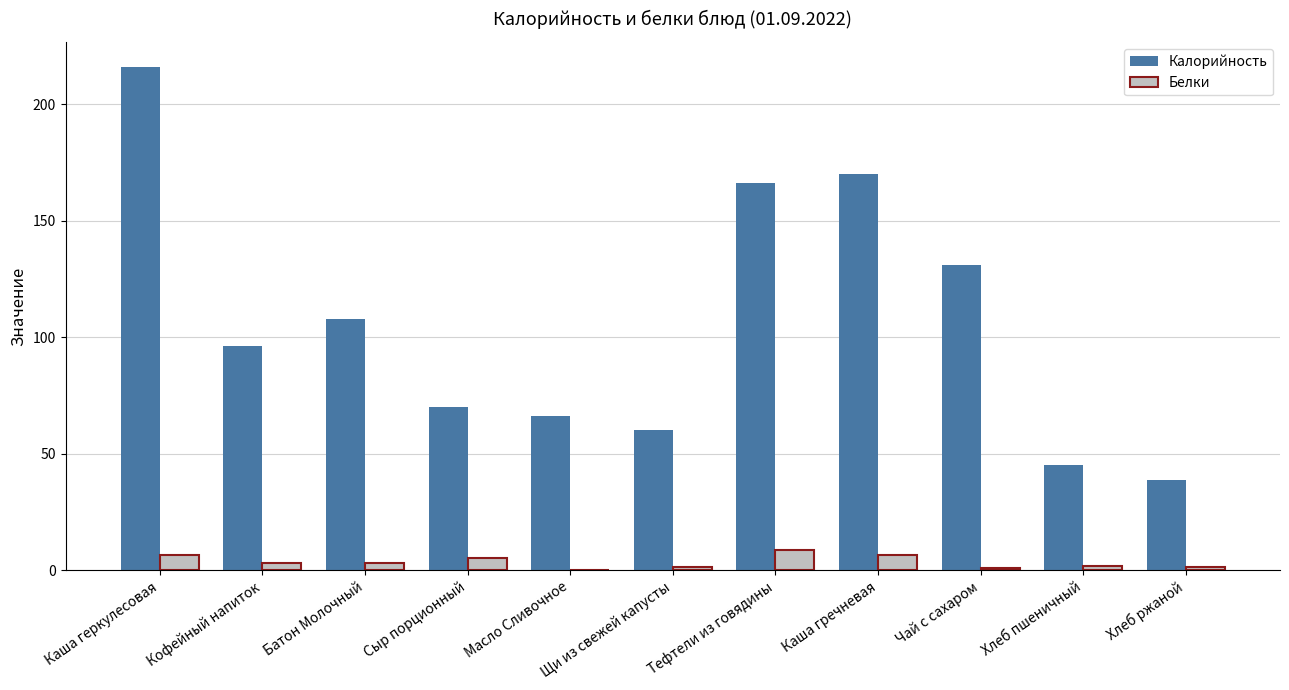

What value does the Белки series have at Чай с сахаром?

1.0